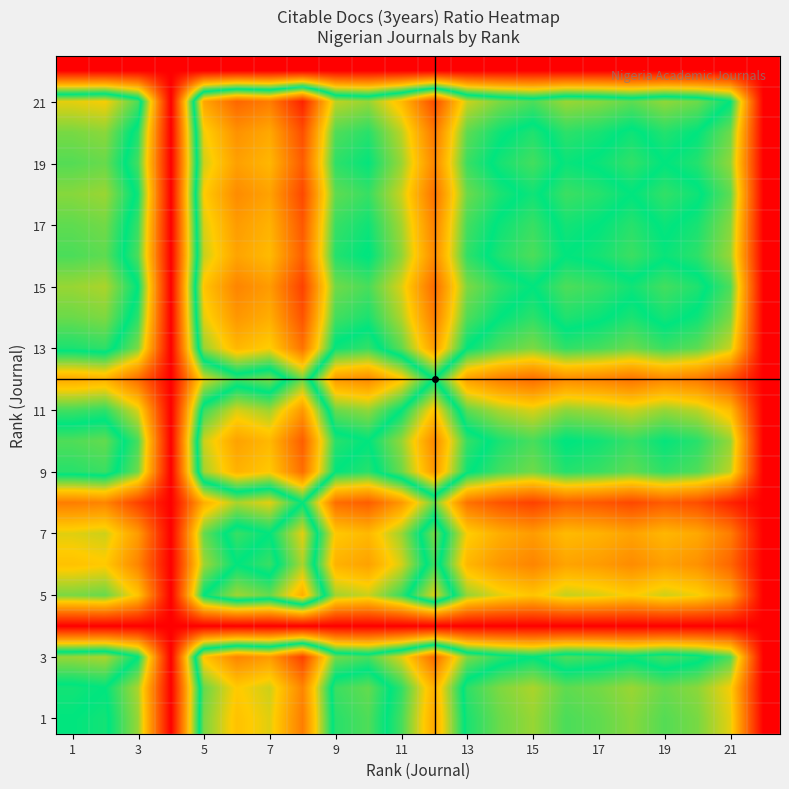

What is the greatest value displayed?

2.7